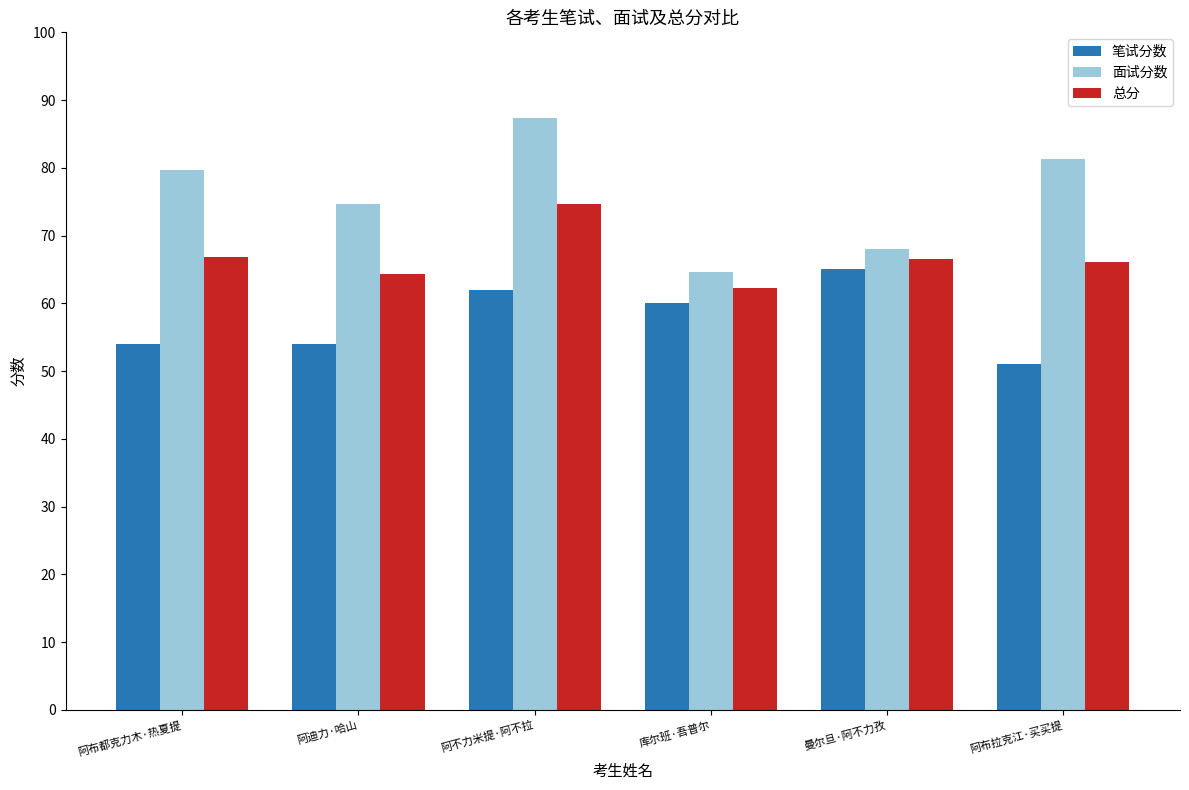

What is the sum of the 面试分数 values at 阿布都克力木·热夏提 and 曼尔旦·阿不力孜?

147.7